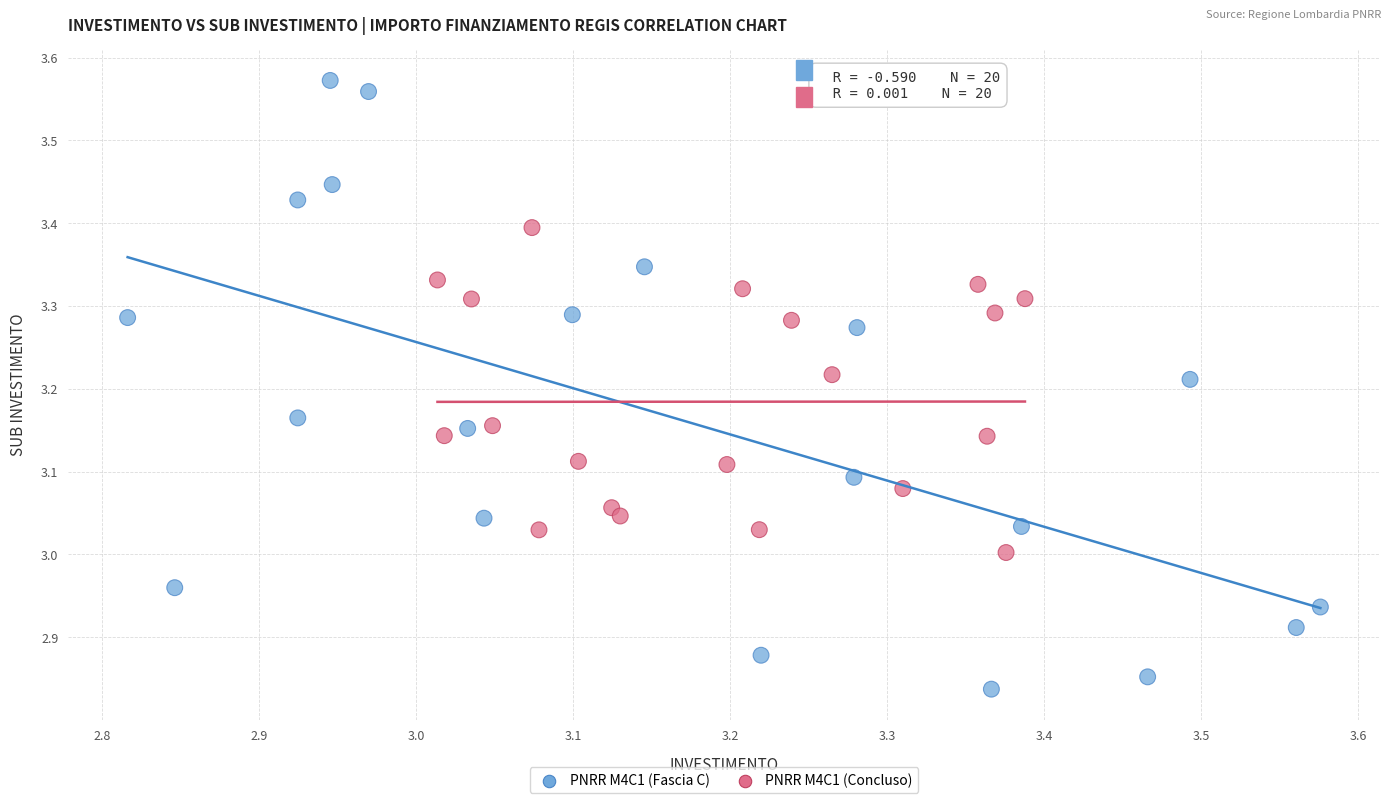

Which series contains the highest Y value?

PNRR M4C1 (Fascia C)